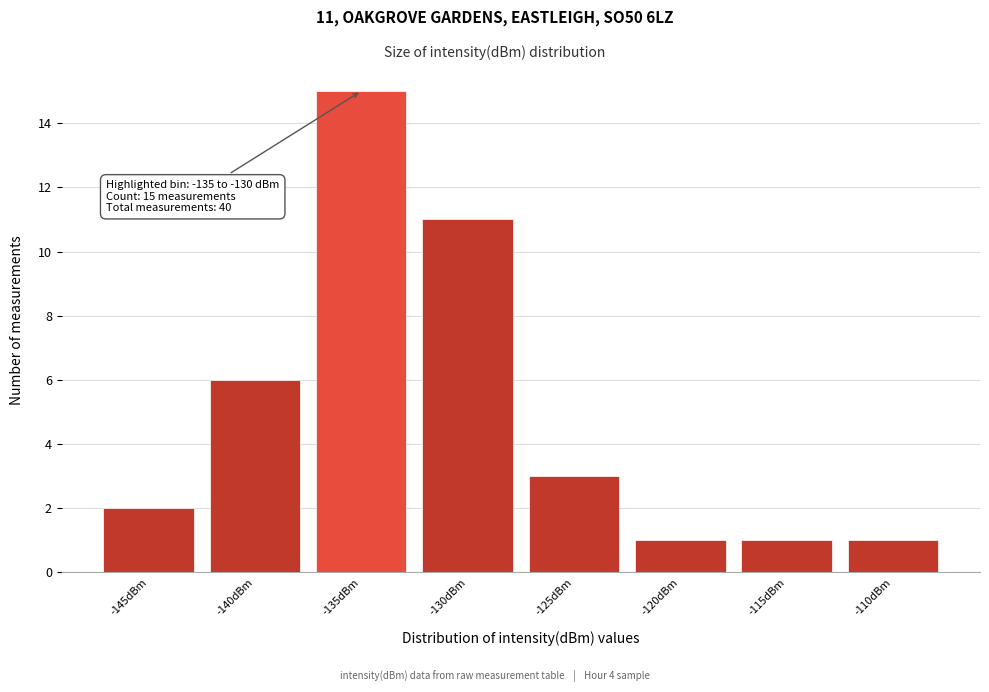

Reading left to right, extract all data points from this chart.

-145dBm=2	-140dBm=6	-135dBm=15	-130dBm=11	-125dBm=3	-120dBm=1	-115dBm=1	-110dBm=1